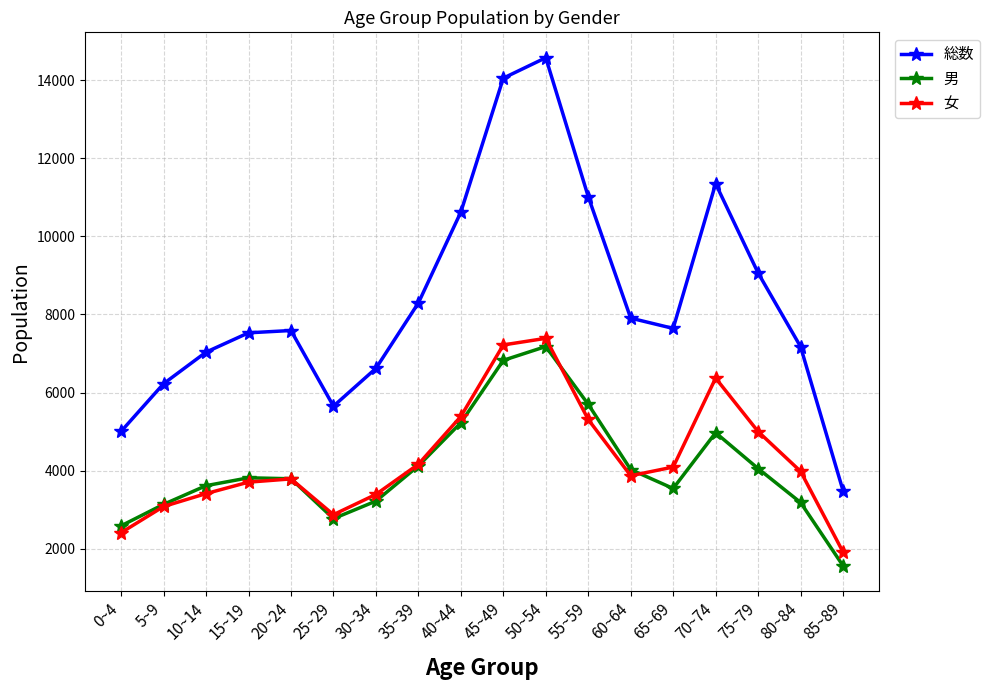

Is it true that 総数 equals 14570 at 50~54?

True